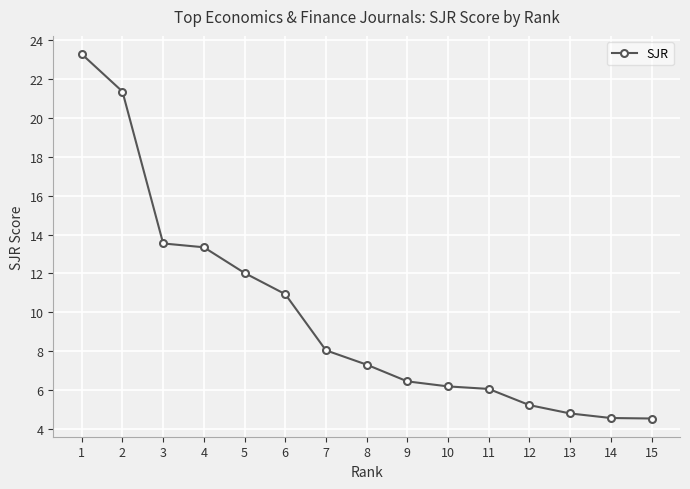

At which category does the chart reach its peak across all series?

1